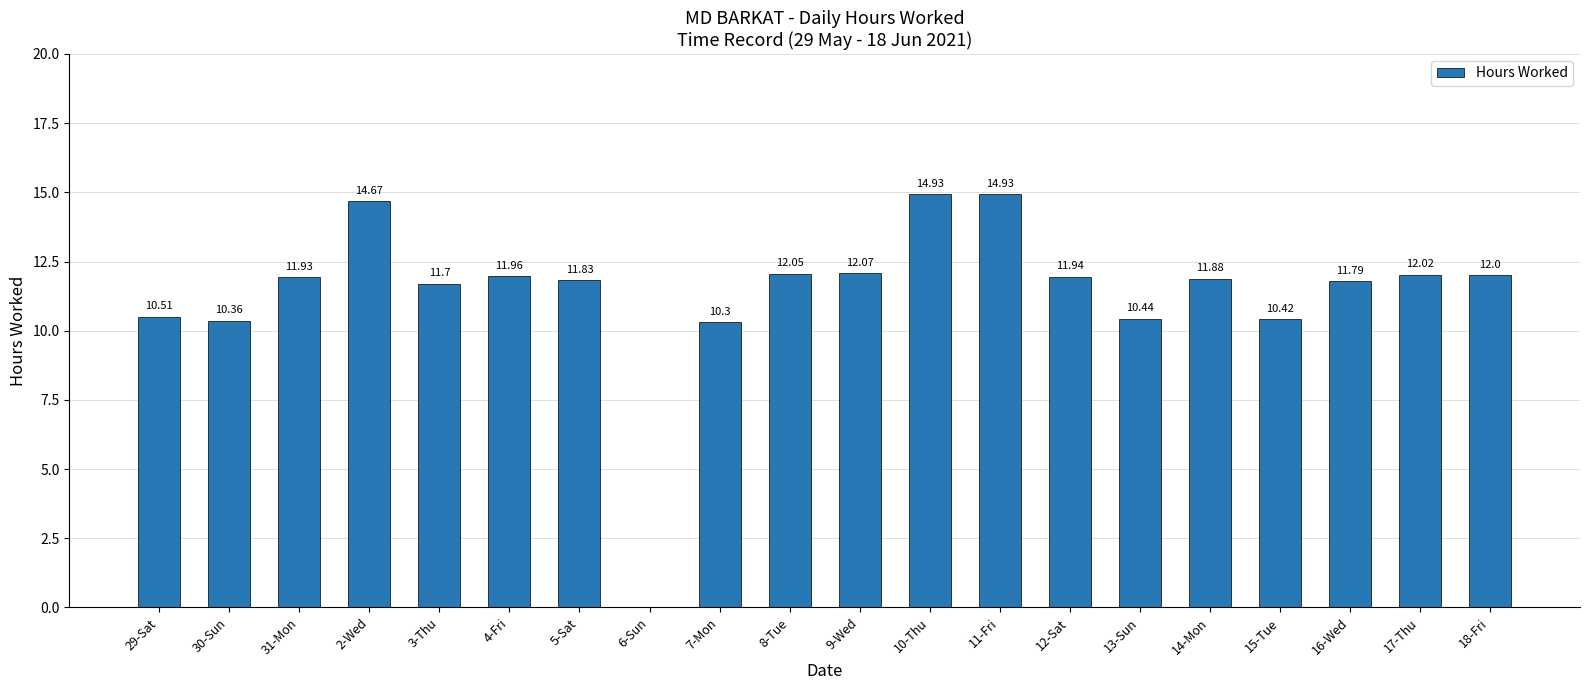

Read the value at 16-Wed.

11.8